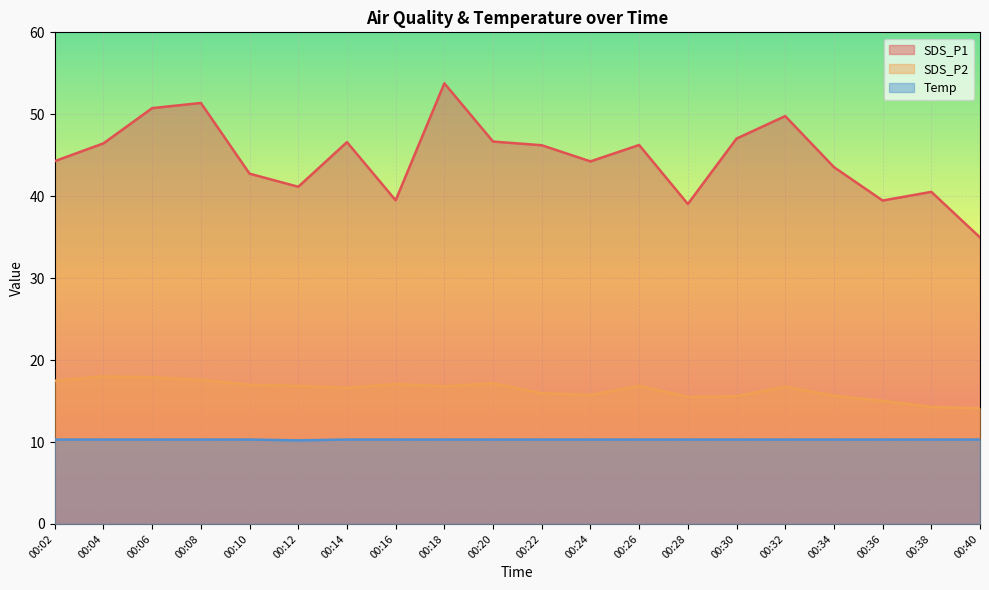

Where is the first local maximum for SDS_P1?

00:08